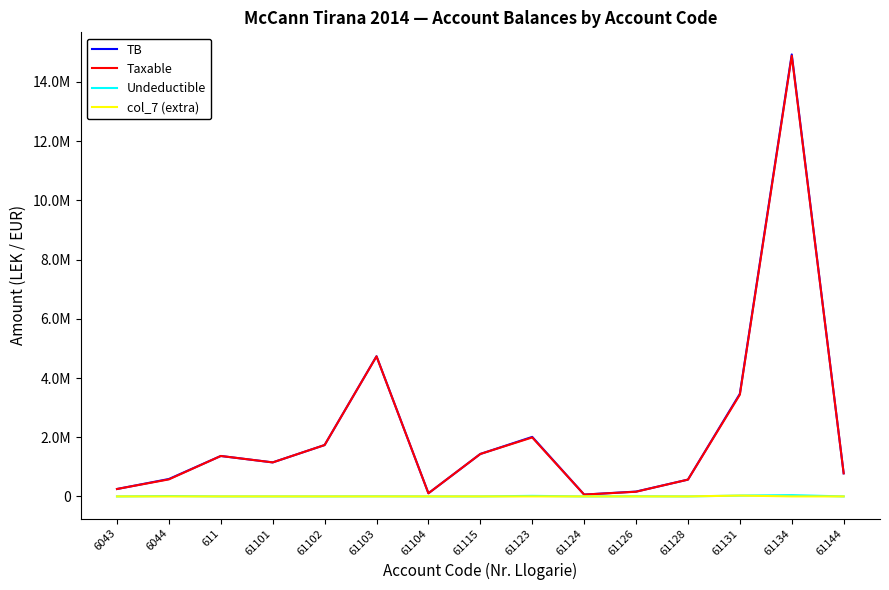

What are all the series names shown in the legend?

TB, Taxable, Undeductible, col_7 (extra)